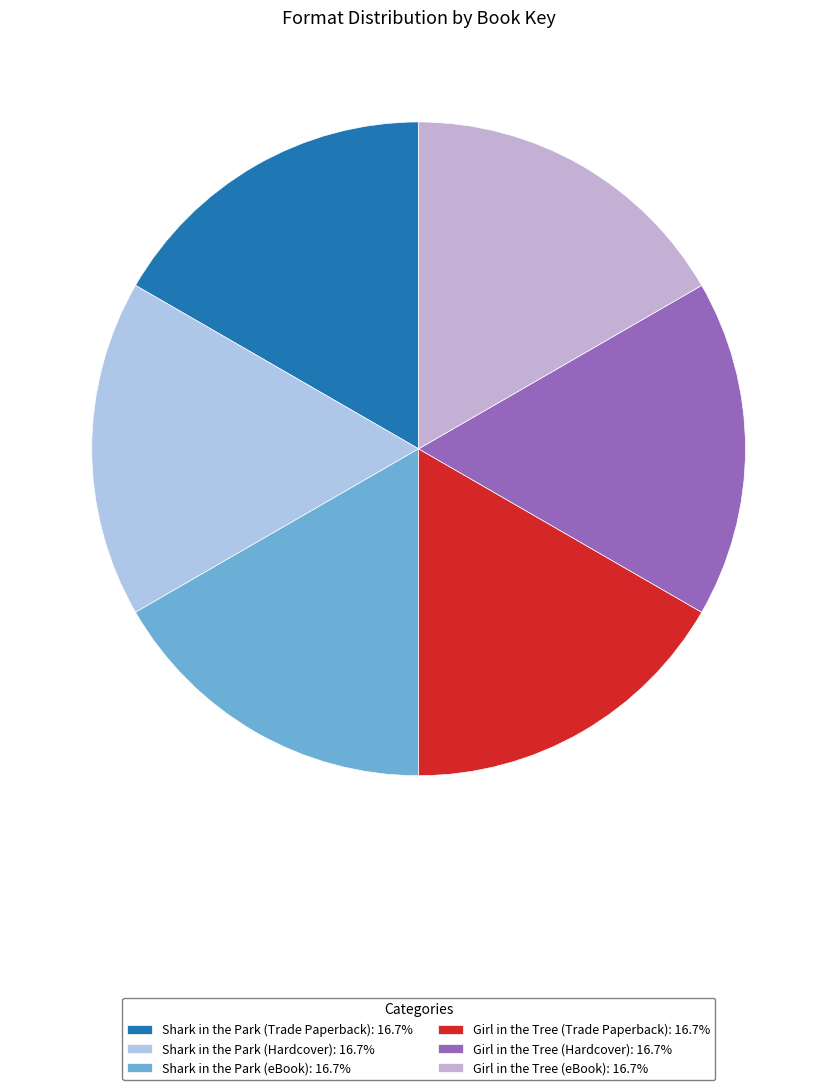

True or false: Shark in the Park (Hardcover) accounts for 8% of the total.

False